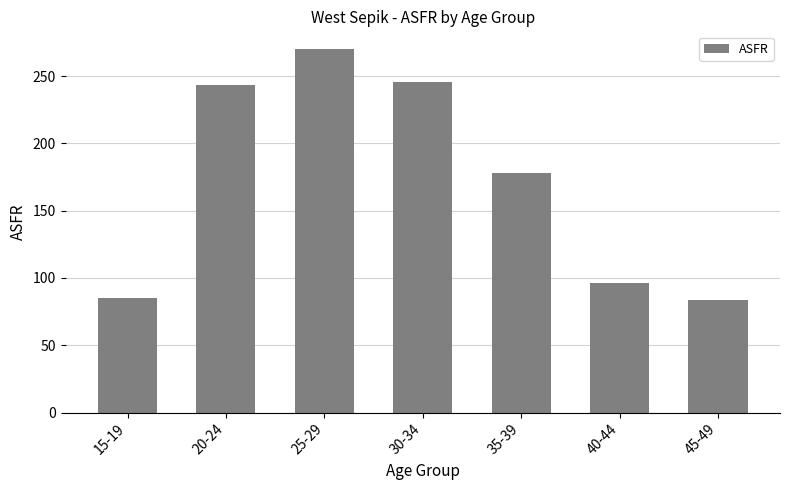

What is the smallest value displayed?

83.9